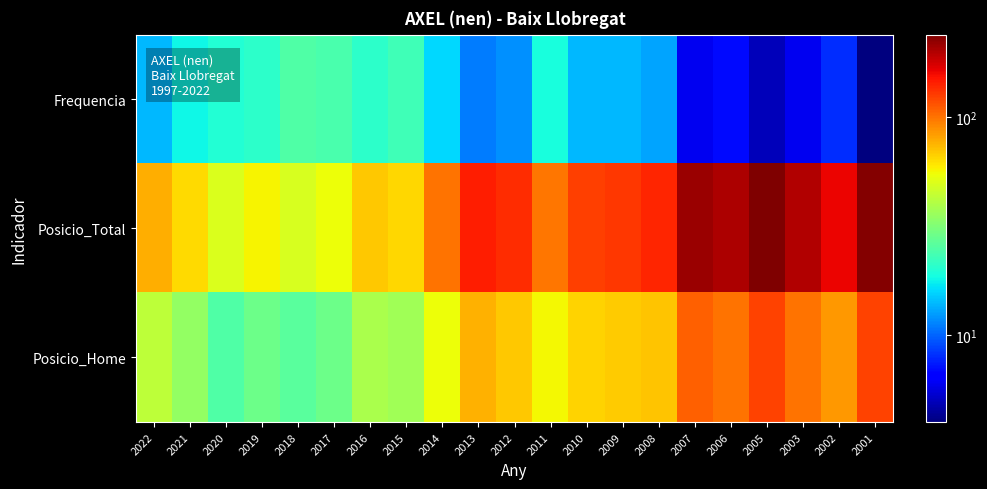

What is the minimum value shown in the chart?

4